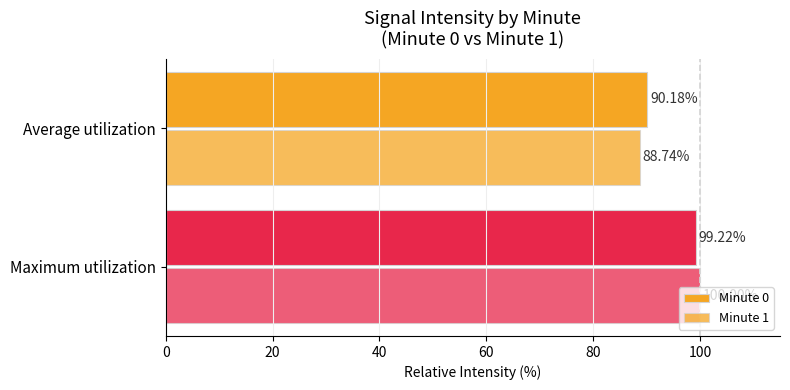

How many categories are shown in the chart?

2